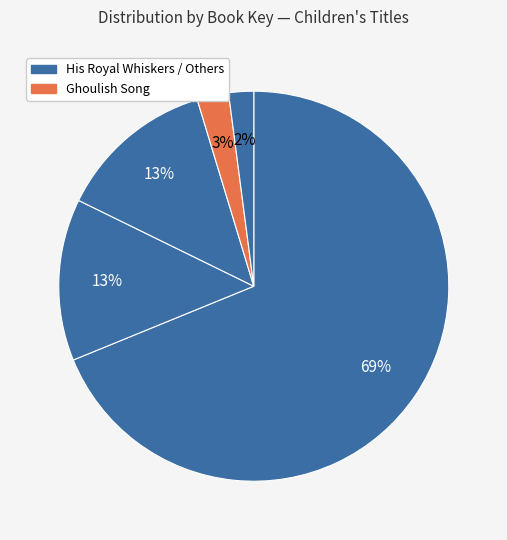

Count the number of slices in the pie.

5